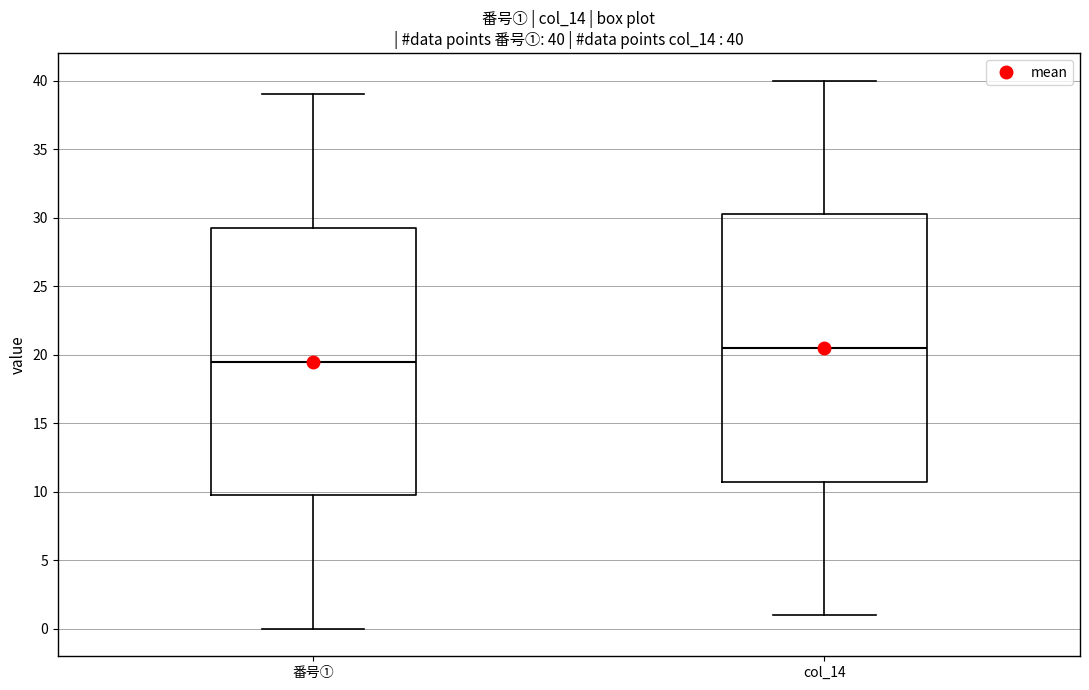

Which box has the lowest median line?

番号①